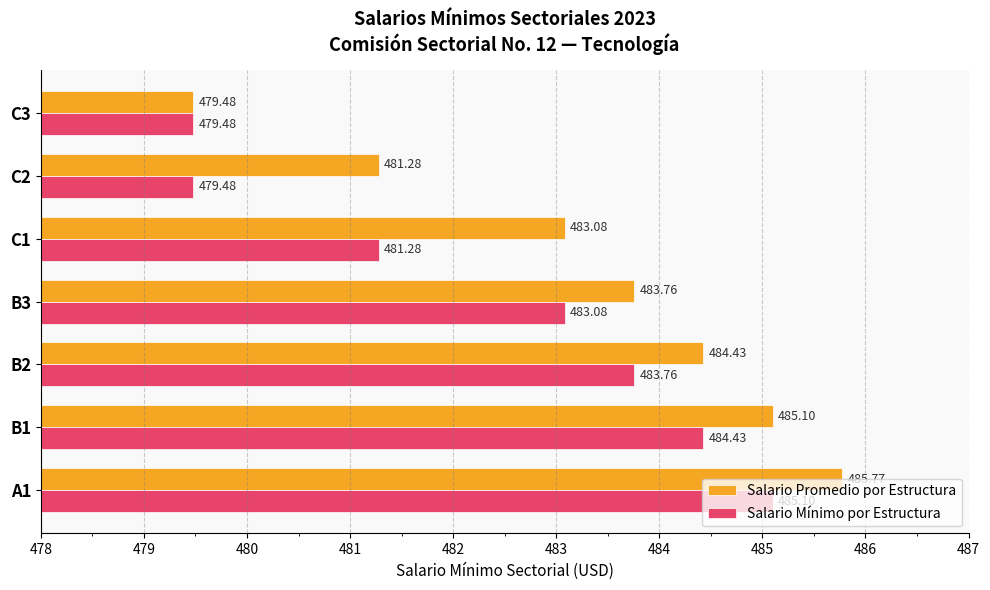

Which series has the largest range (max minus min)?

Salario Promedio por Estructura